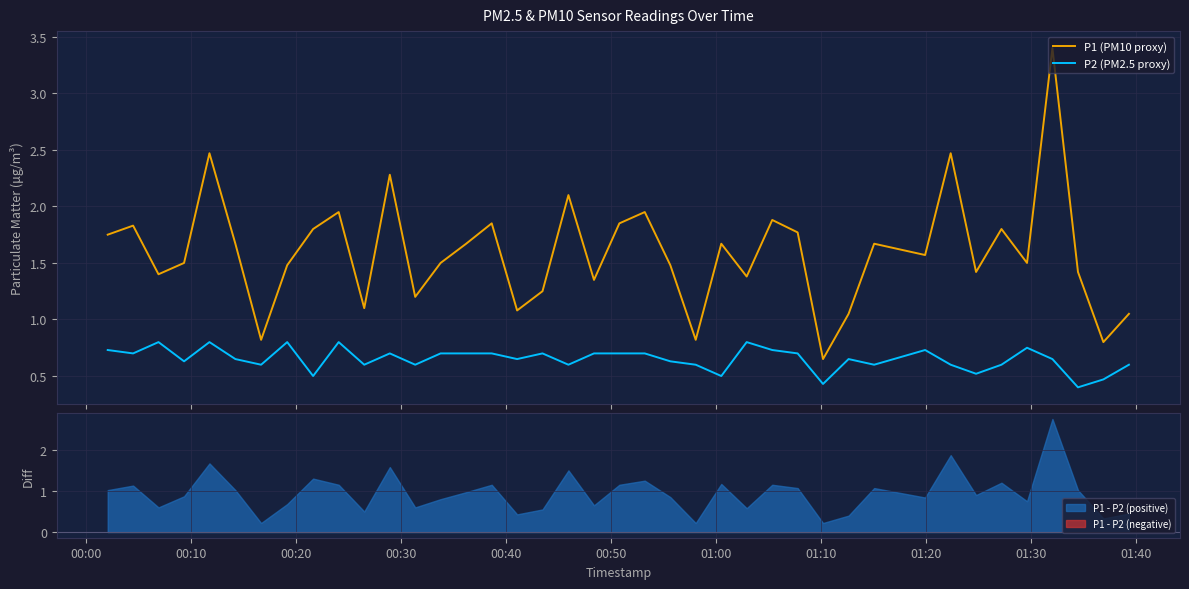

True or false: P2 (PM2.5 proxy) and P1 (PM10 proxy) cross at least once.

False